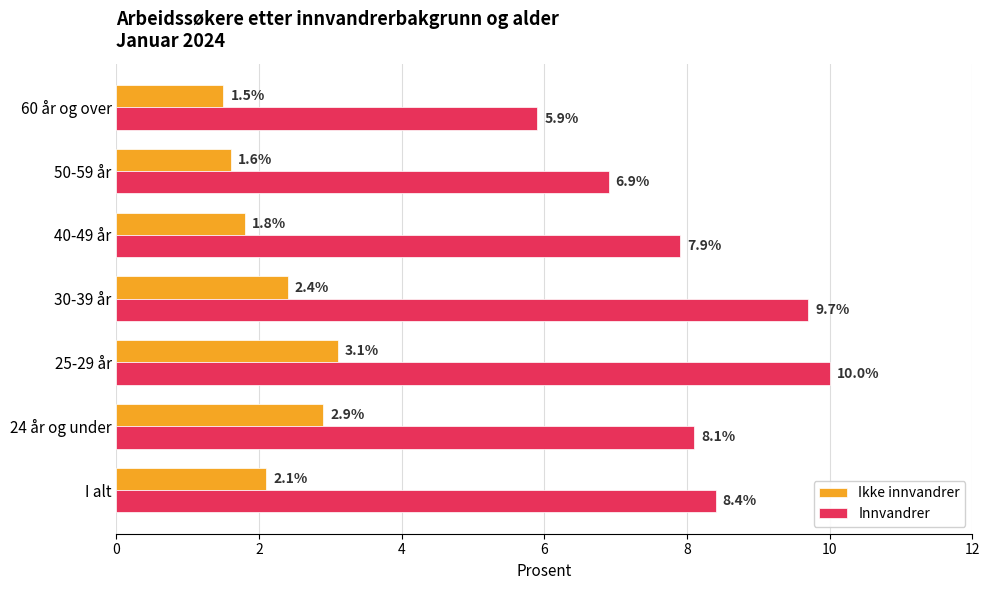

The value of Innvandrer at 30-39 år is 3.8. True or false?

False